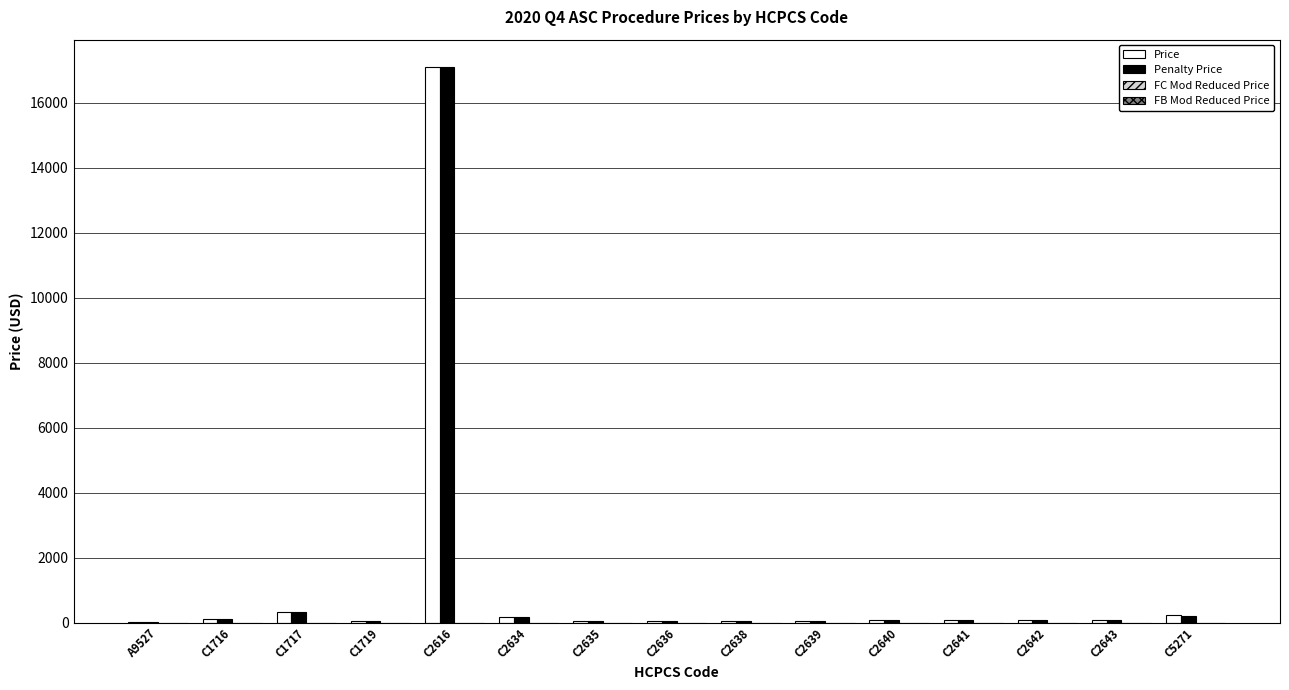

How many values in the Penalty Price series exceed 76?

8